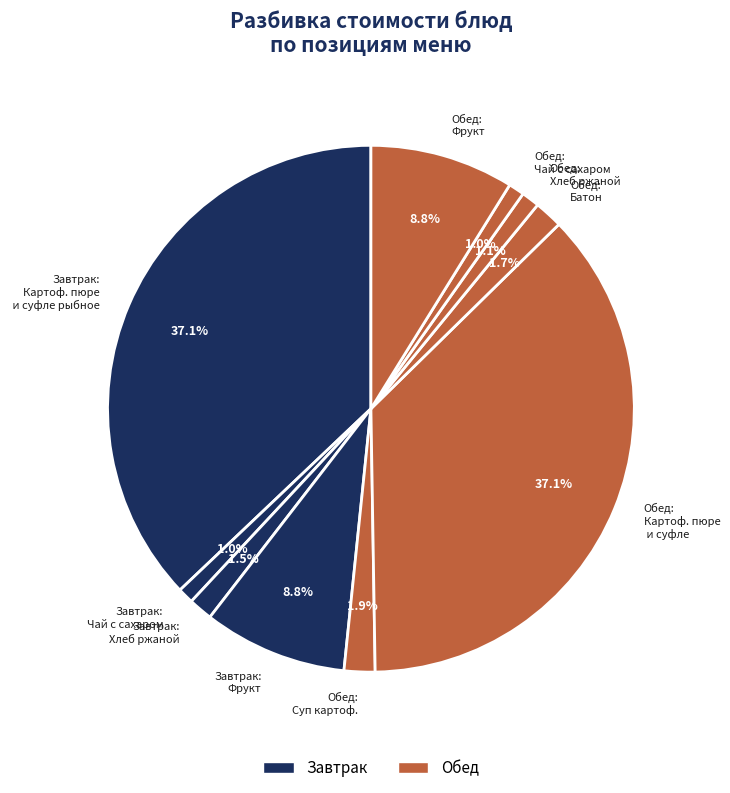

Is Обед: Хлеб ржаной the majority of the pie?

No